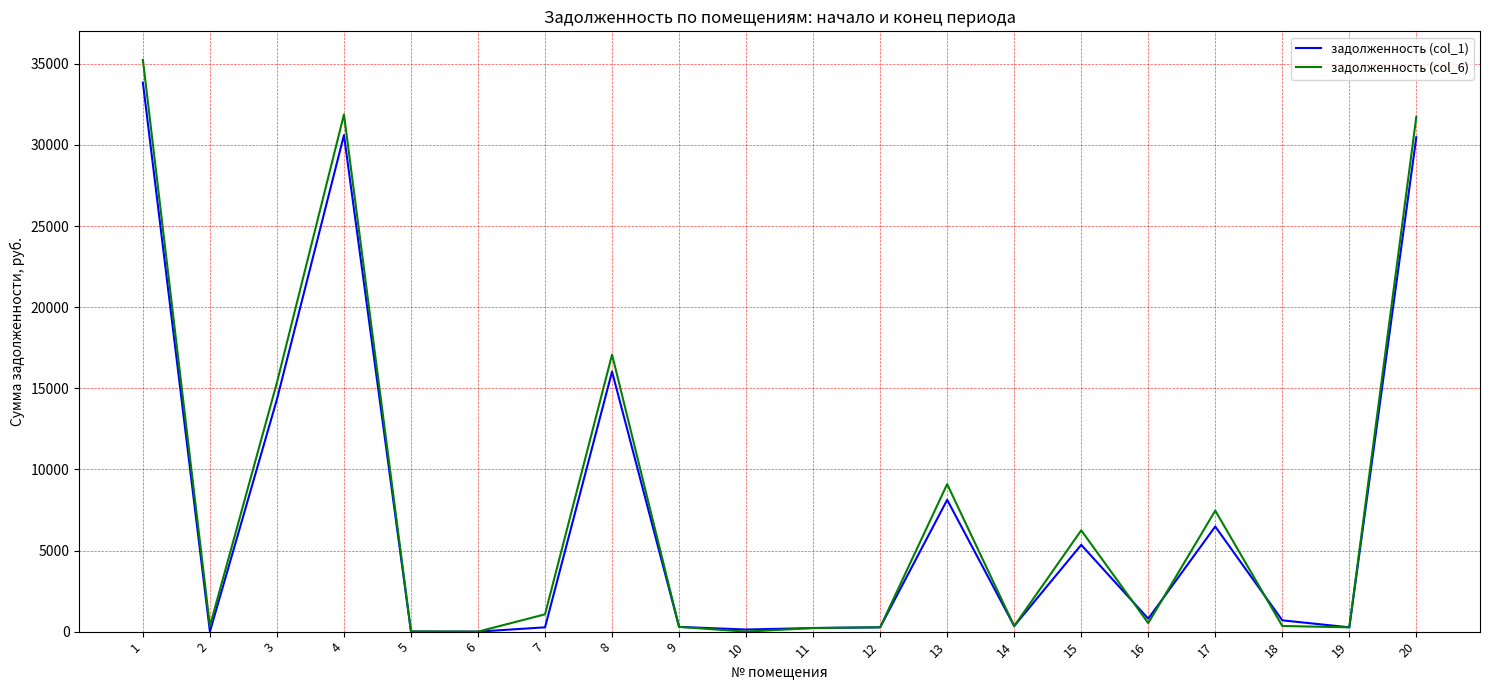

Rank the series by their average value, from lowest to highest.

задолженность (col_1), задолженность (col_6)